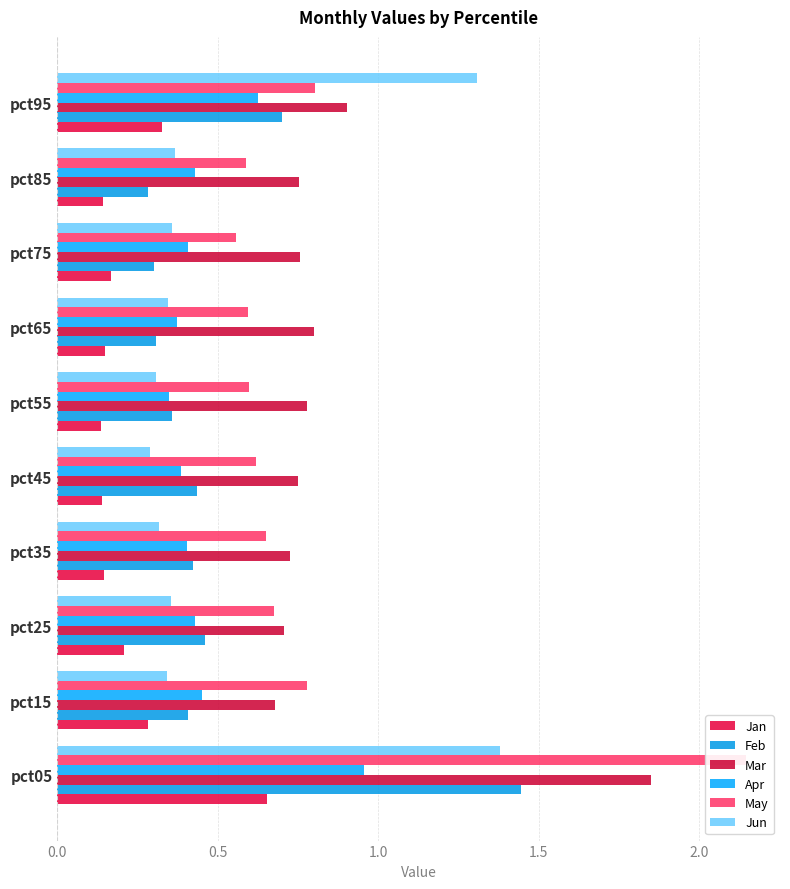

How many bars are there in each group?

6